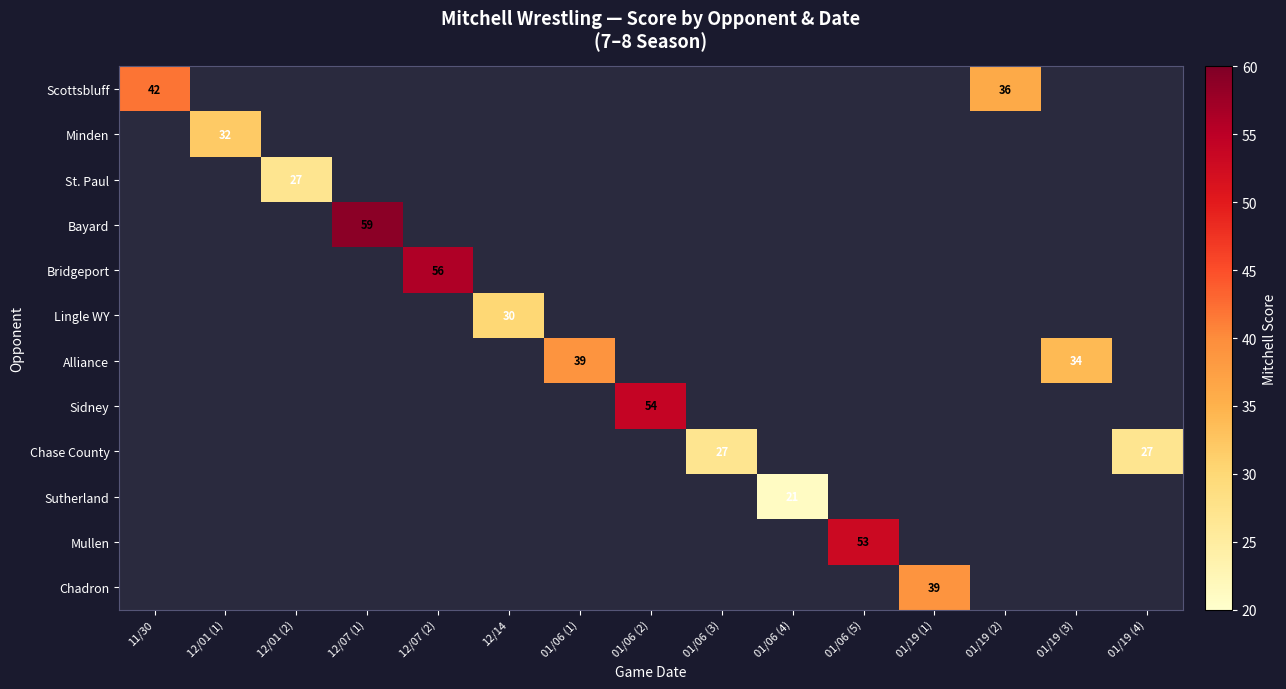

At how many categories does at least one series exceed 39?

5